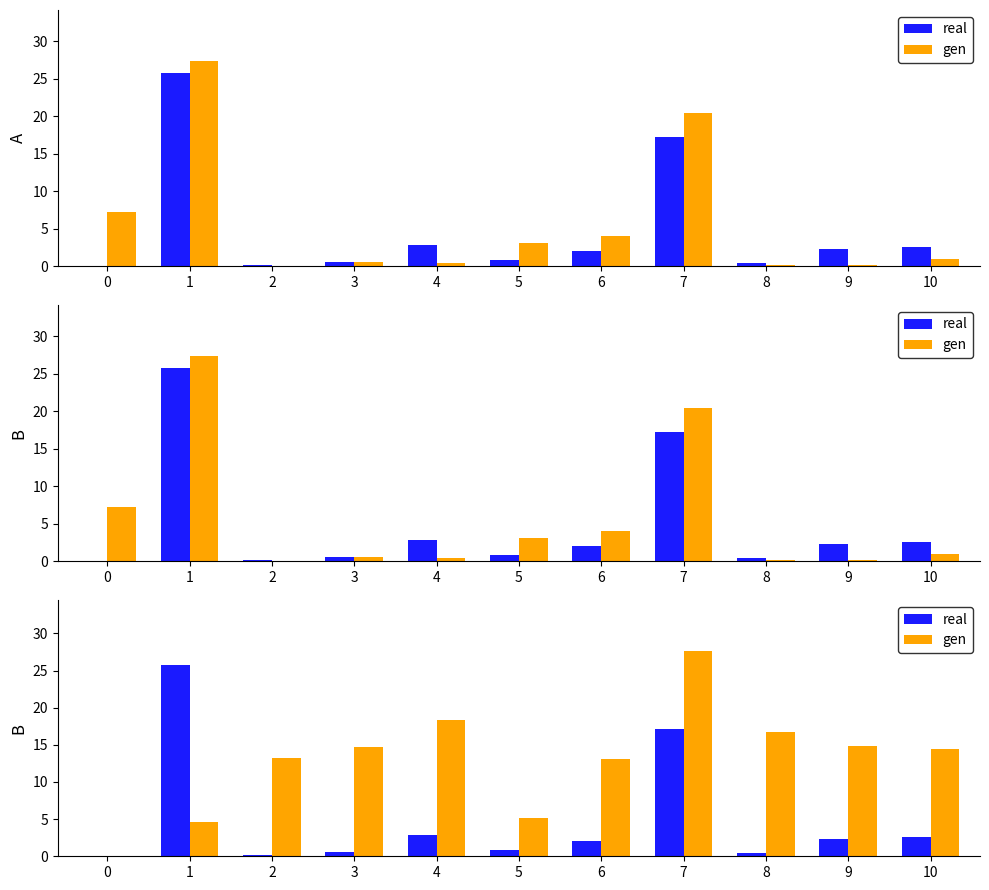

How many values in the gen series are below 14?

5